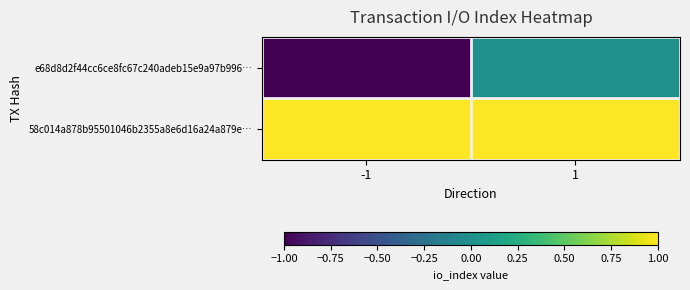

Reading left to right, list all the values displayed in this chart.

e68d8d2f44cc6ce8fc67c240adeb15e9a97b996…: -1=-1	1=0
58c014a878b95501046b2355a8e6d16a24a879e…: -1=1	1=1